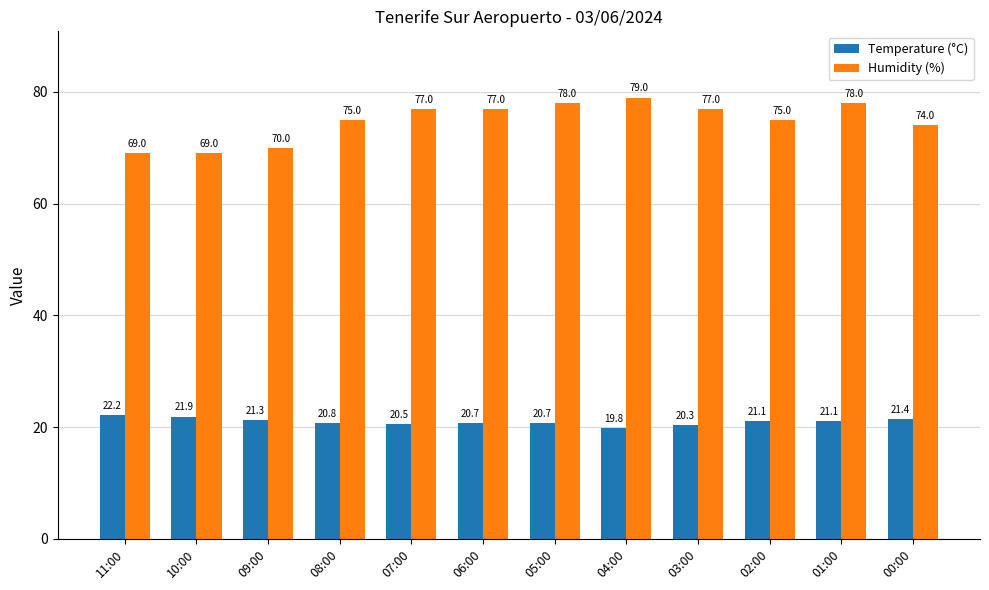

How many distinct data groups are displayed?

2